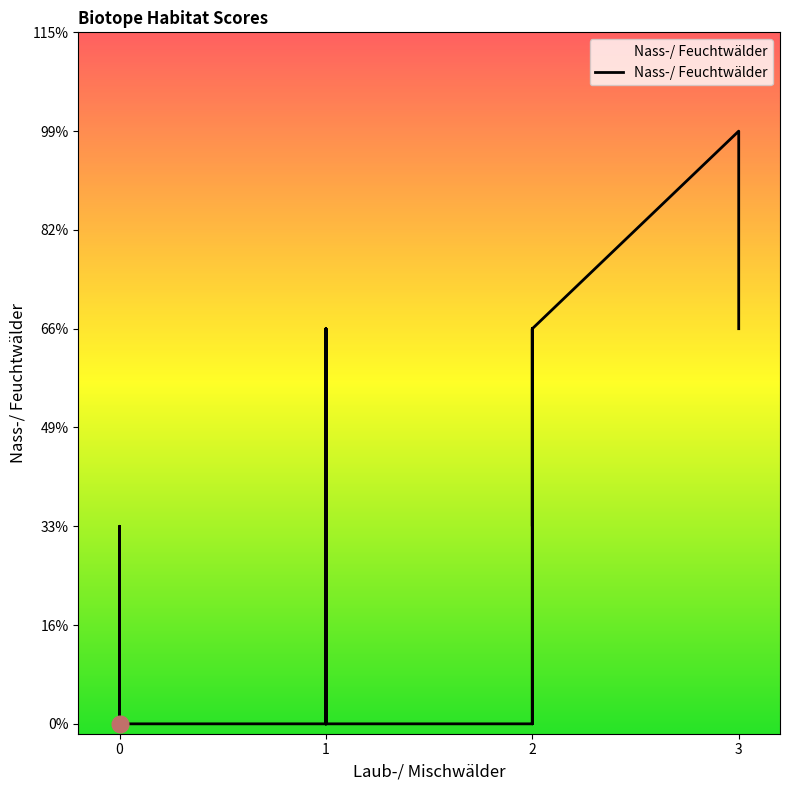

True or false: the data shows -2 at 37.

False